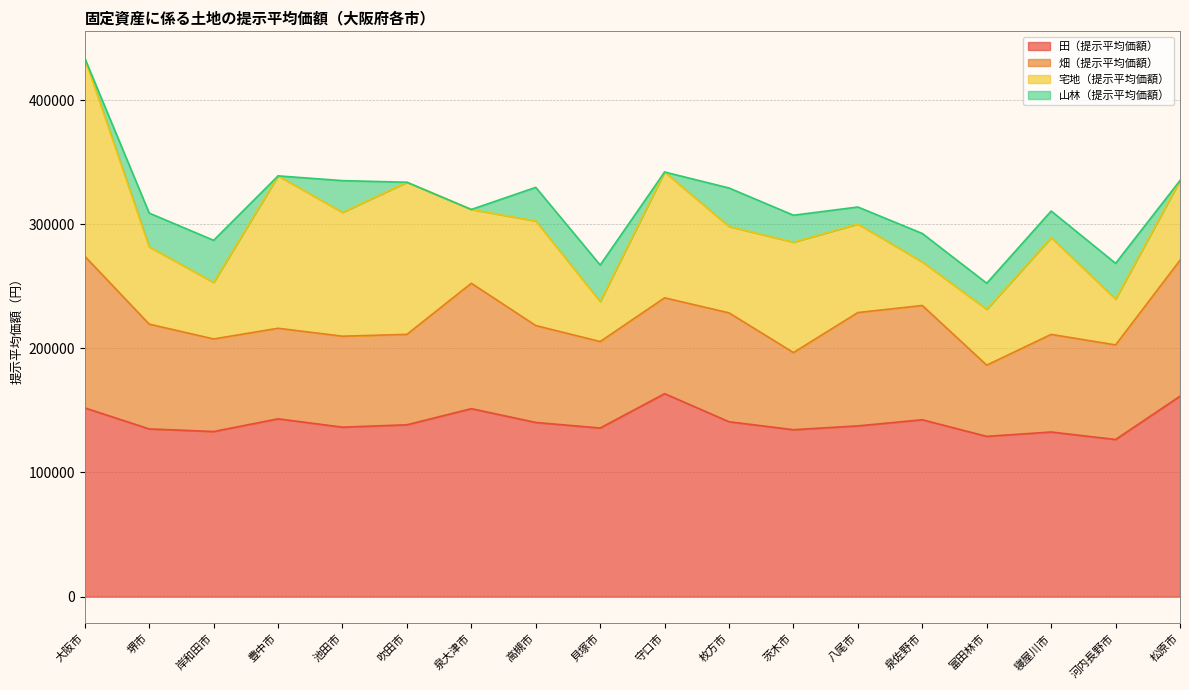

True or false: 田（提示平均価額） and 山林（提示平均価額） cross at least once.

False